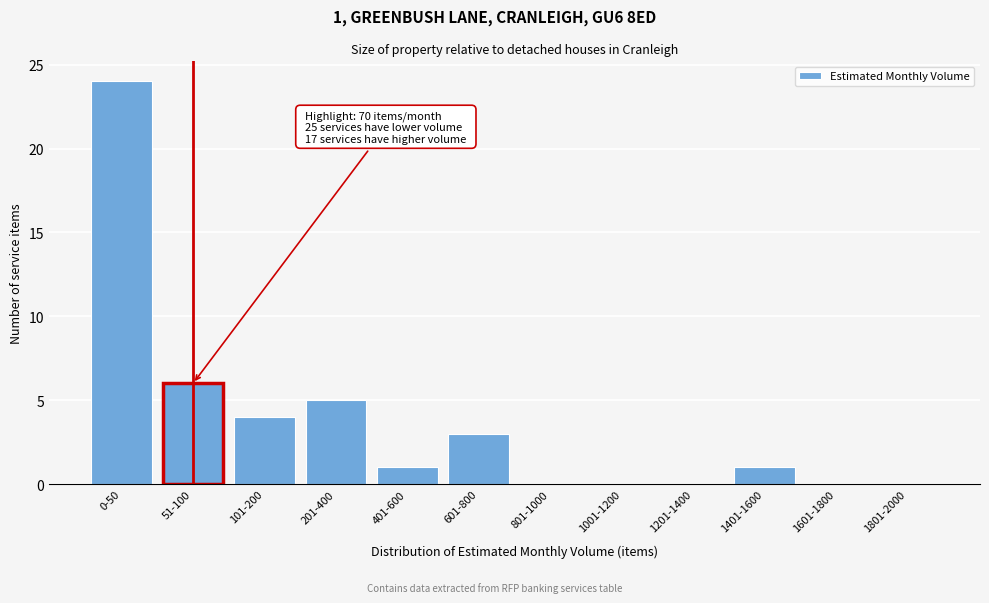

Reading left to right, what are all the values shown in this chart?

0-50=24	51-100=6	101-200=4	201-400=5	401-600=1	601-800=3	801-1000=0	1001-1200=0	1201-1400=0	1401-1600=1	1601-1800=0	1801-2000=0